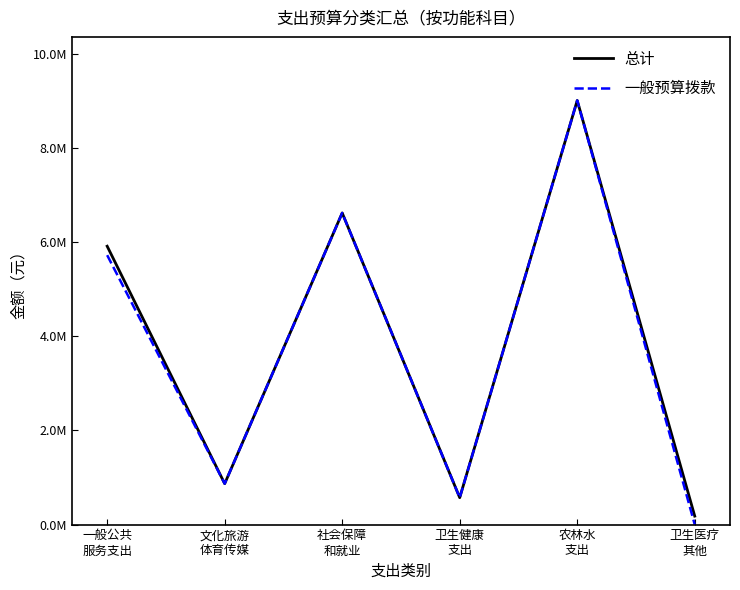

True or false: 一般预算拨款 and 总计 intersect in this chart.

False